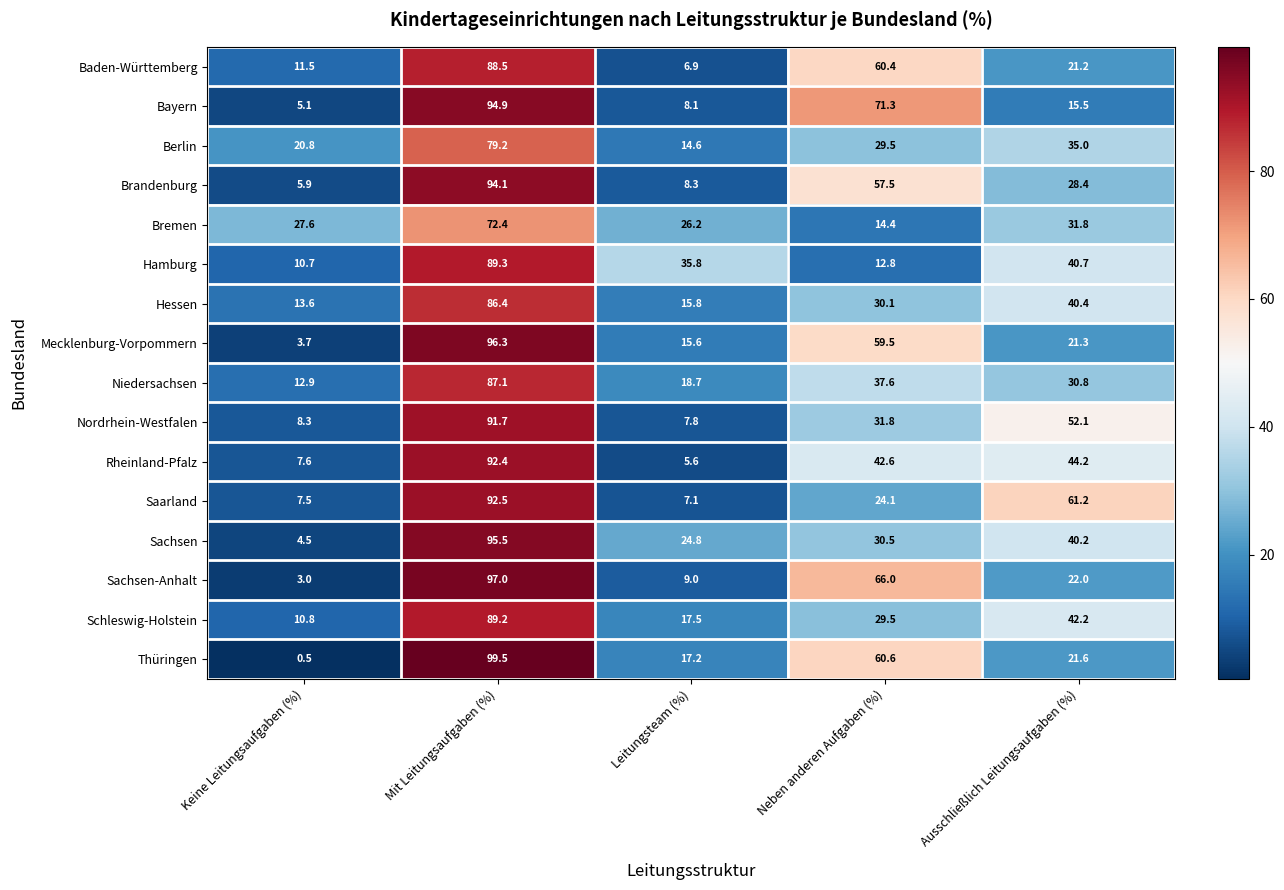

What is the minimum value shown in the chart?

0.5